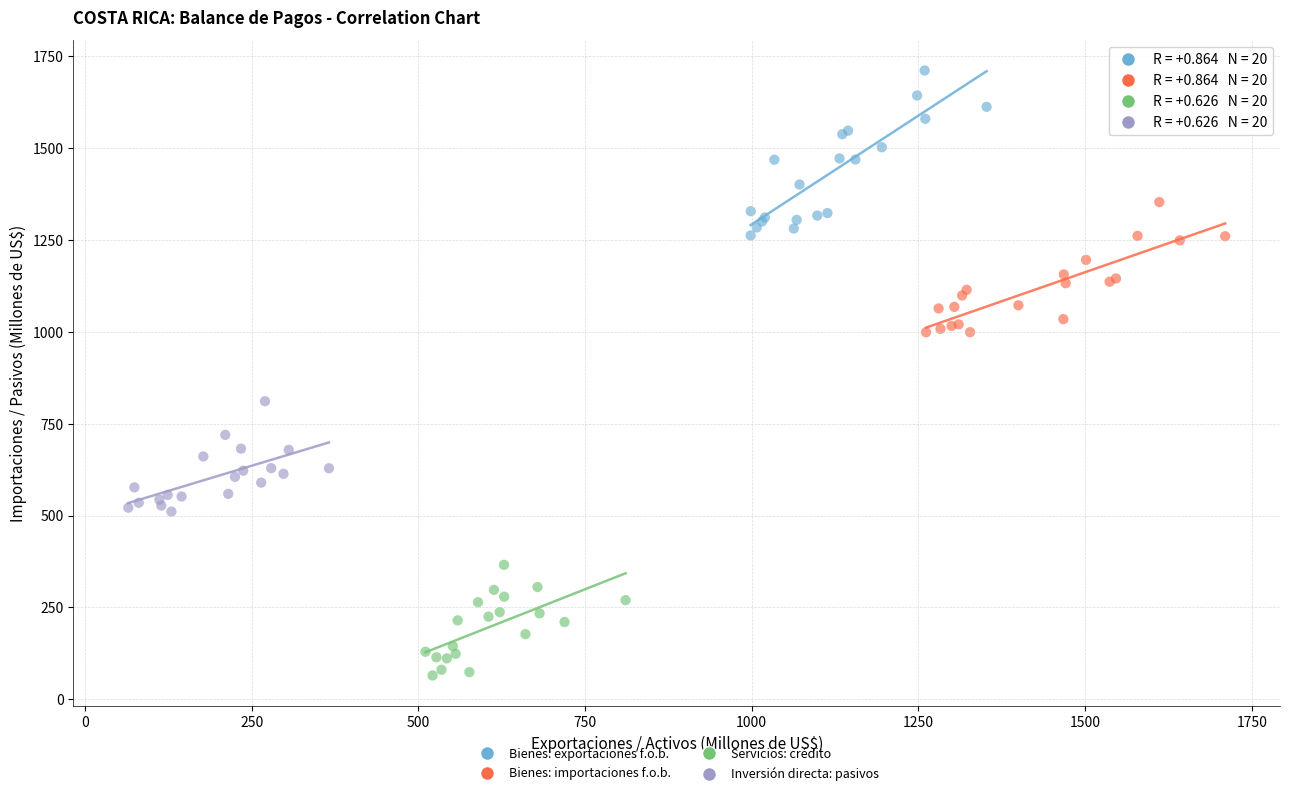

Which series has the largest Y range (max minus min)?

Bienes: exportaciones f.o.b.